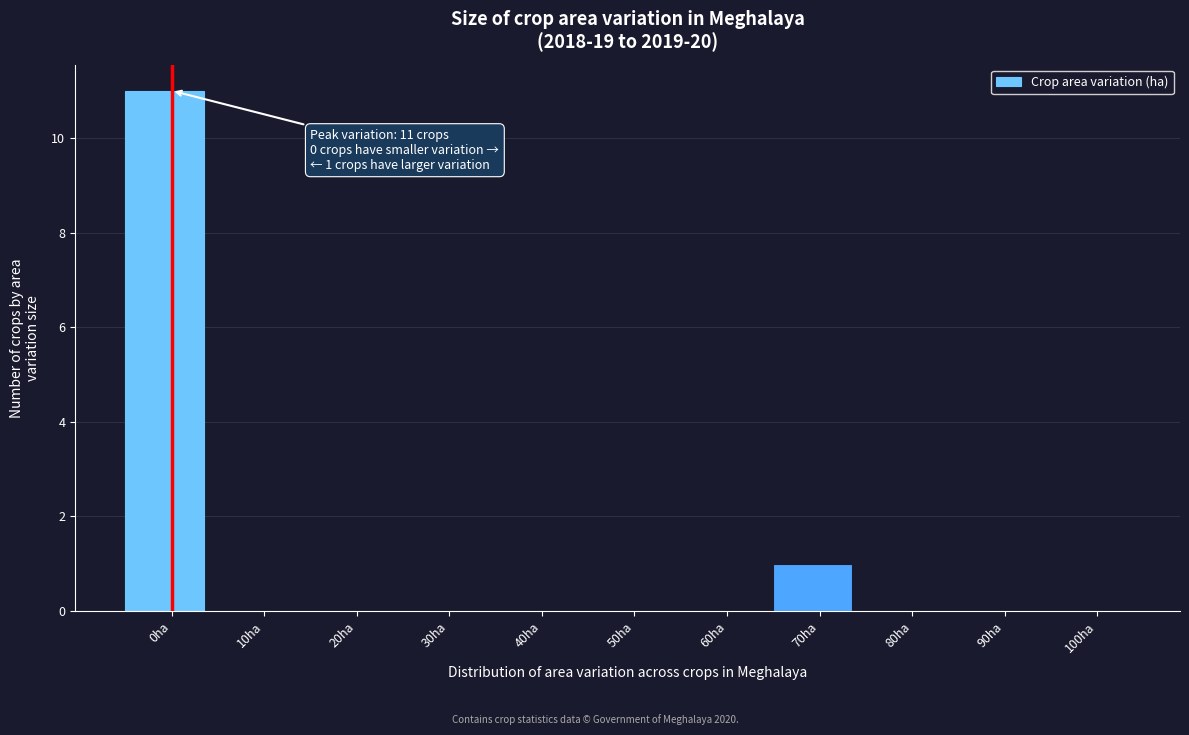

Reading left to right, list all the values displayed in this chart.

0ha=11	10ha=0	20ha=0	30ha=0	40ha=0	50ha=0	60ha=0	70ha=1	80ha=0	90ha=0	100ha=0